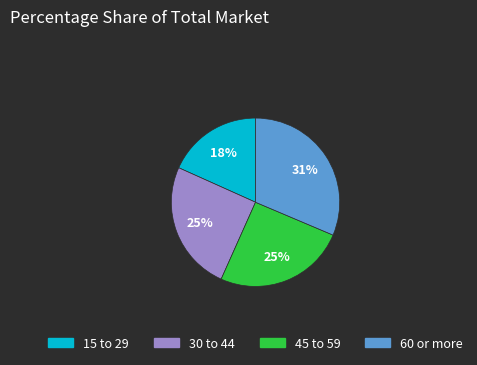

Does 30 to 44 account for over 50% of the chart?

No